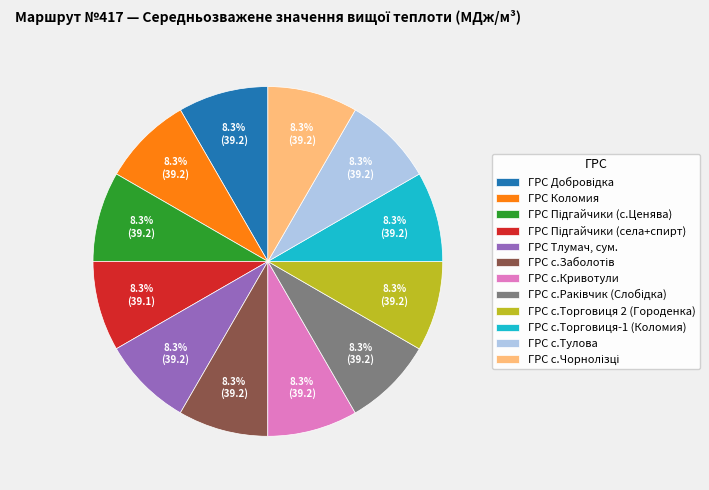

How much of the chart is everything except ГРС с.Тулова?

91.7%